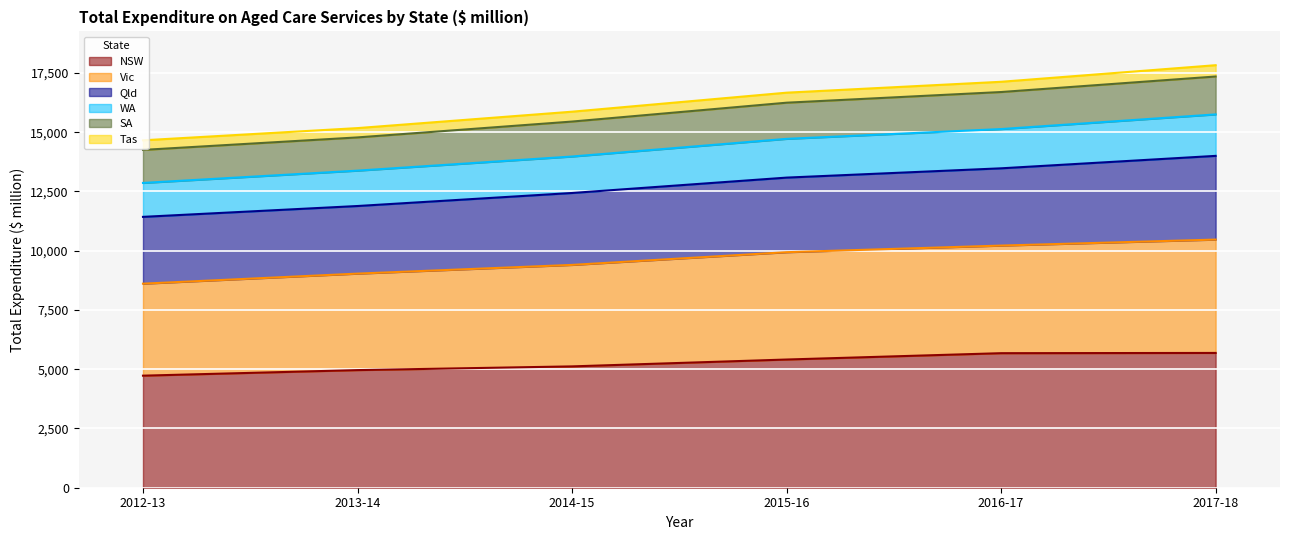

What is the label of the 4th point from the right?

2014-15